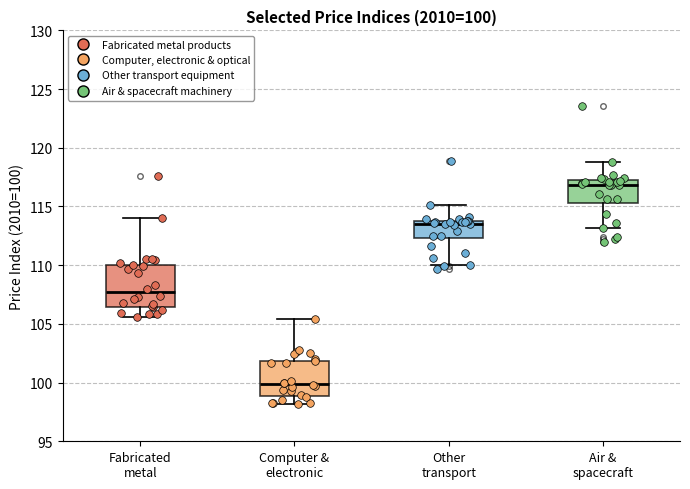

Which box's median line is the highest?

Air & spacecraft